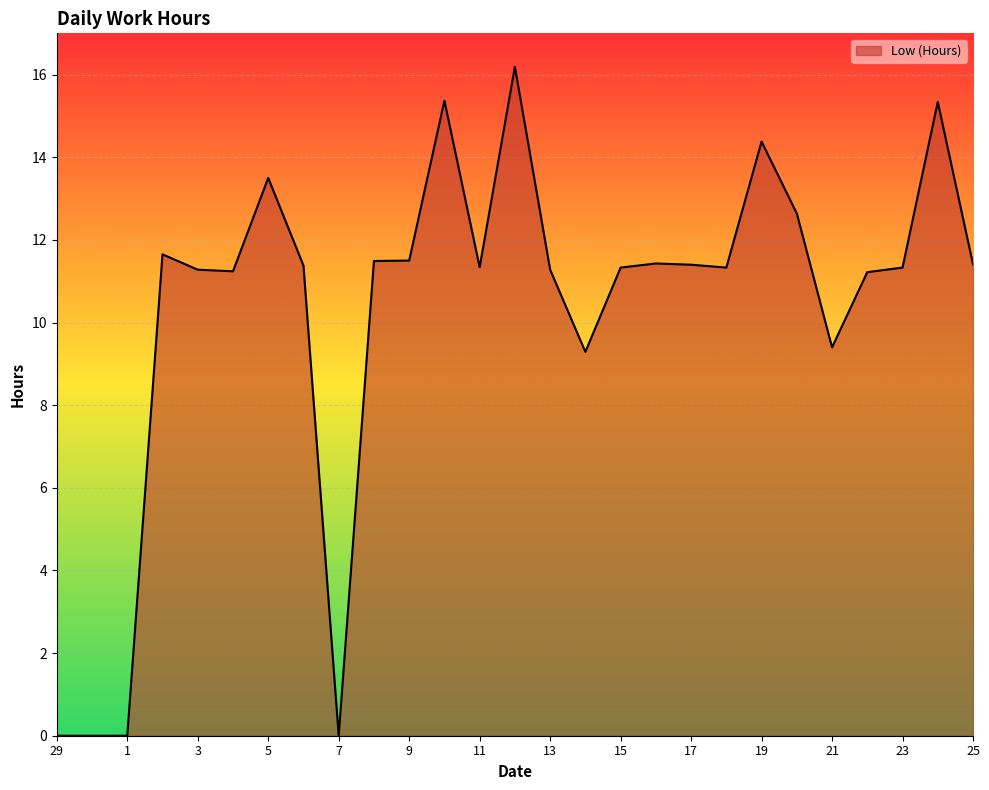

How many lines are shown in the chart?

1